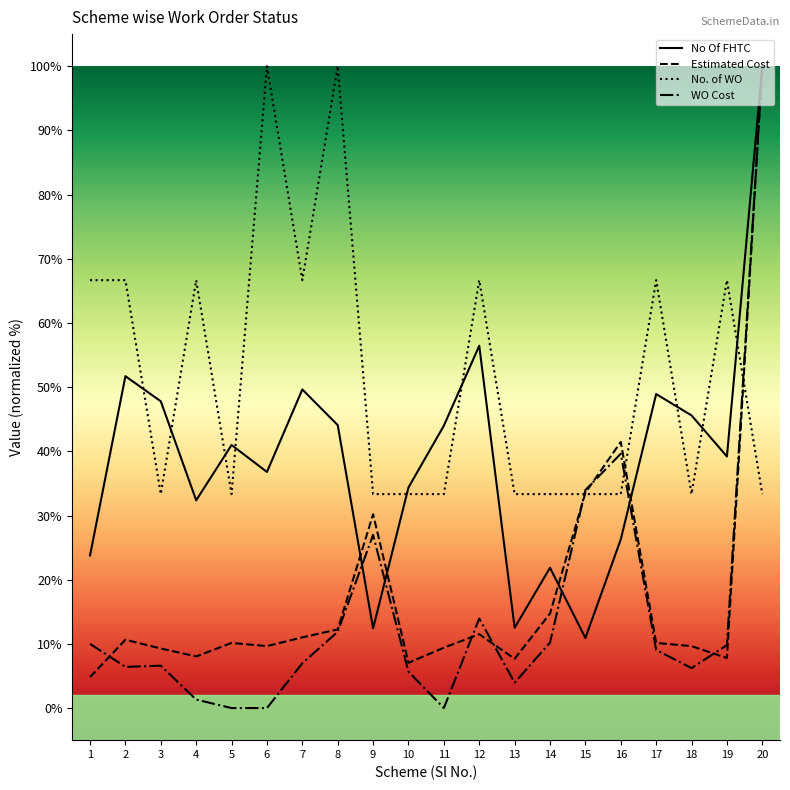

Where do WO Cost and No Of FHTC first cross each other?

8 and 9